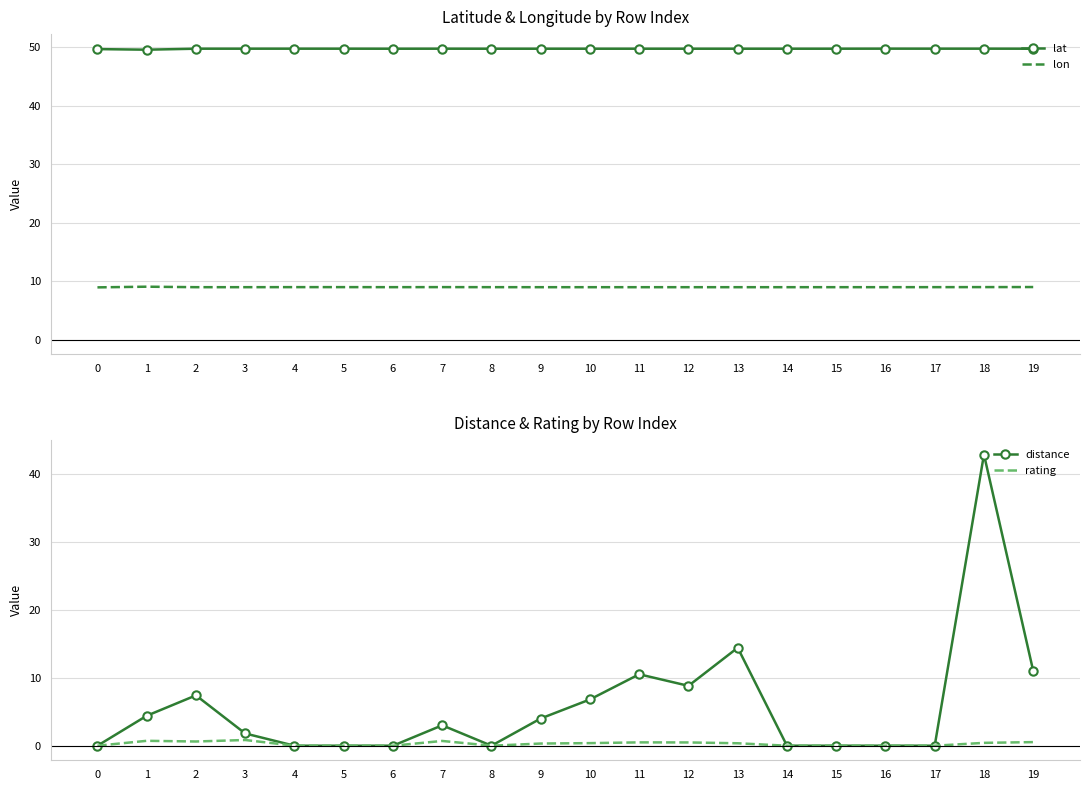

True or false: rating and lon intersect in this chart.

False